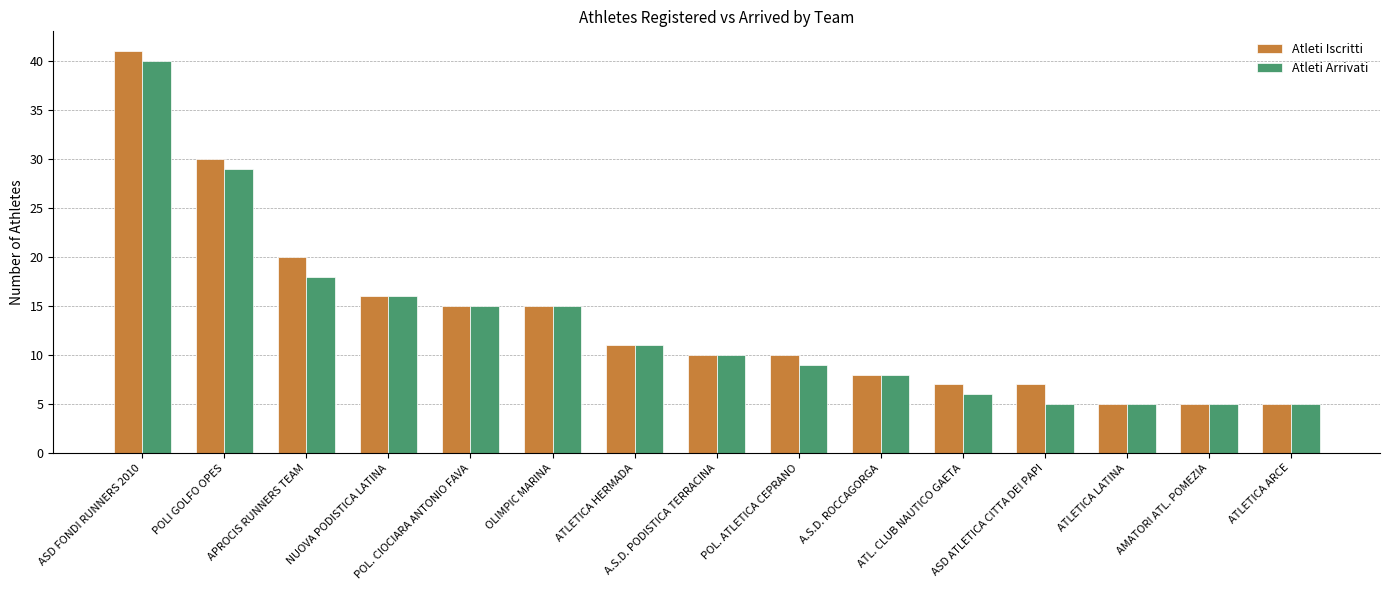

At which label is Atleti Iscritti closest to 23?

APROCIS RUNNERS TEAM